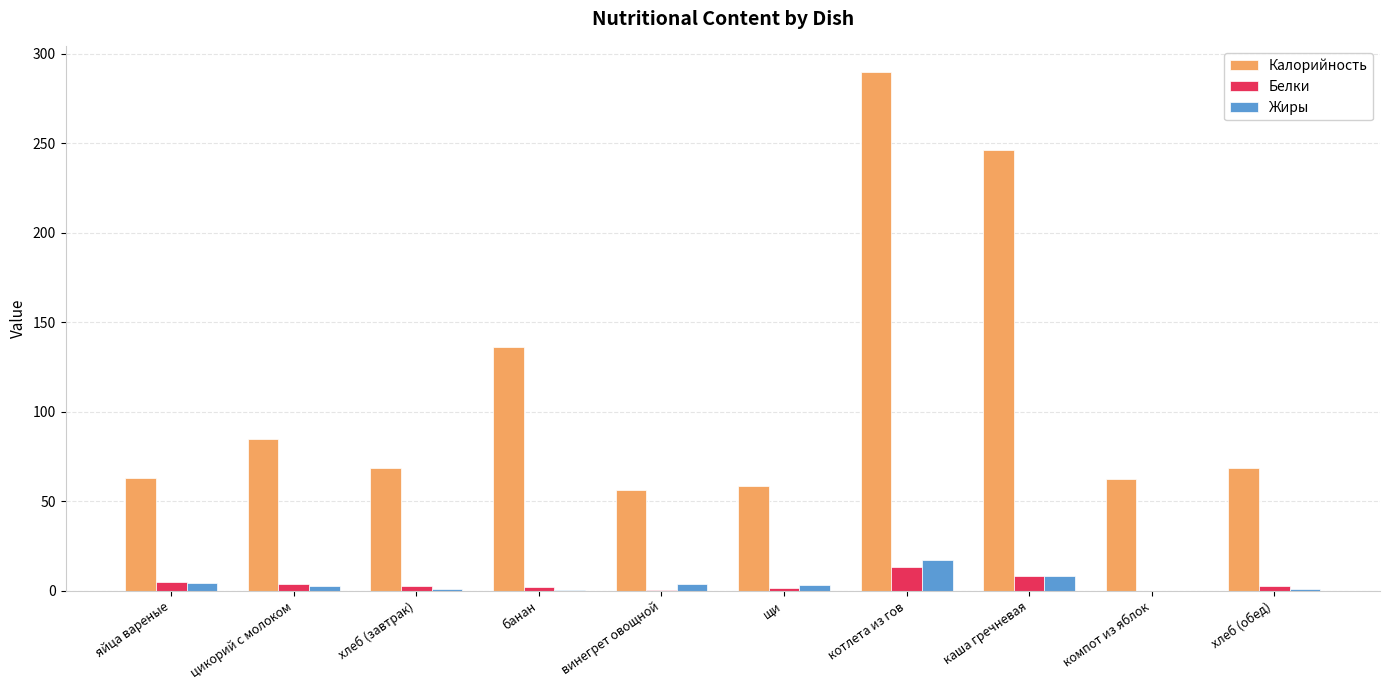

Which series has the widest spread of values?

Калорийность